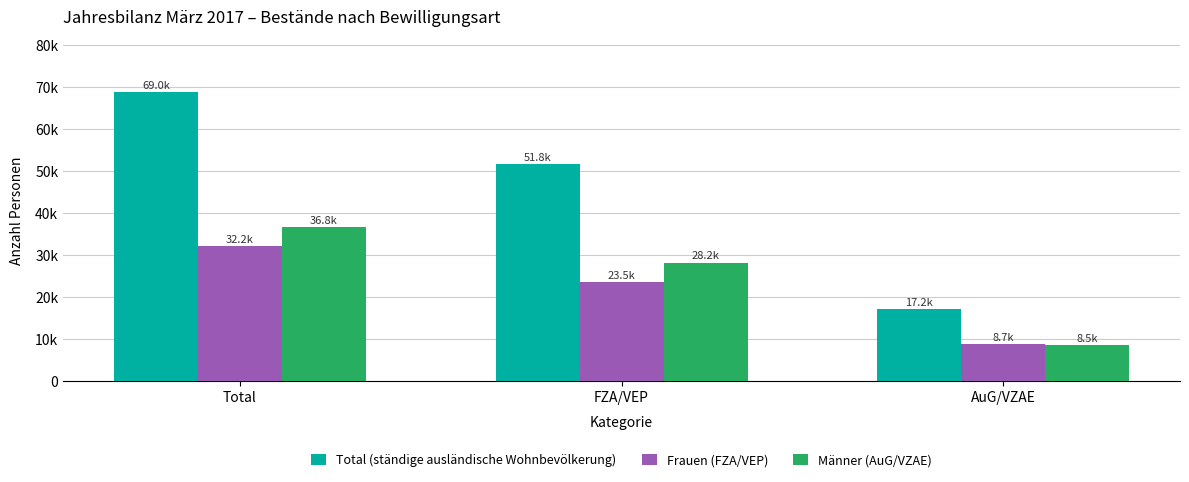

Does the chart contain any negative values?

No